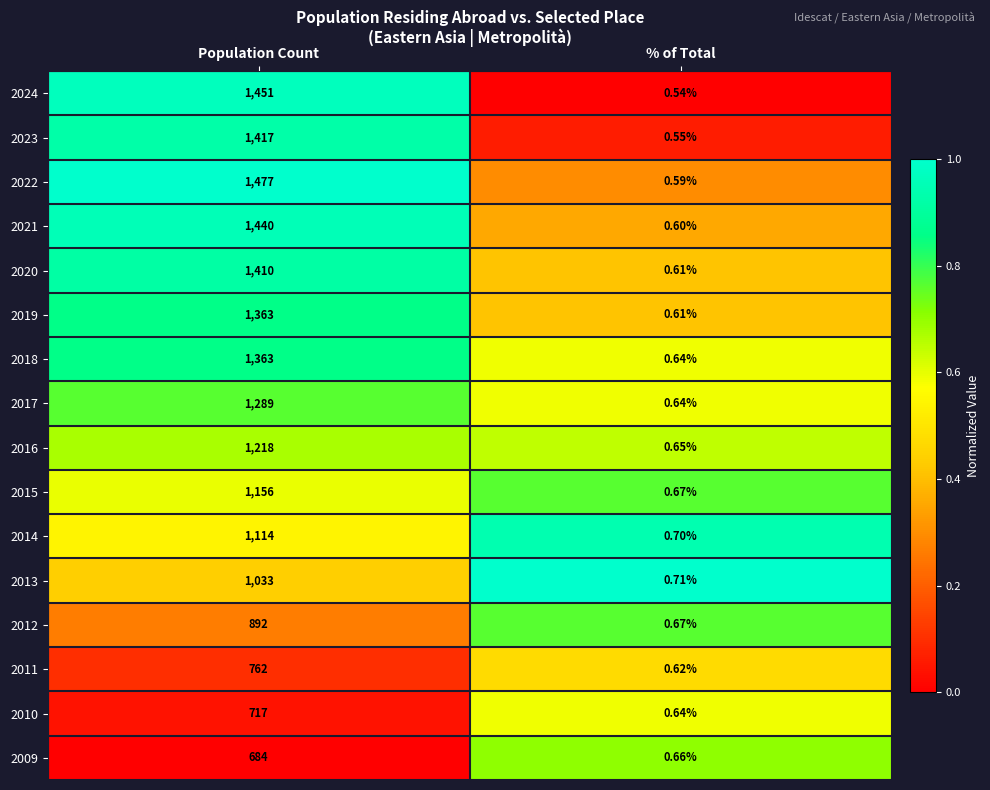

At which category is the sum across all series the highest?

Population Count